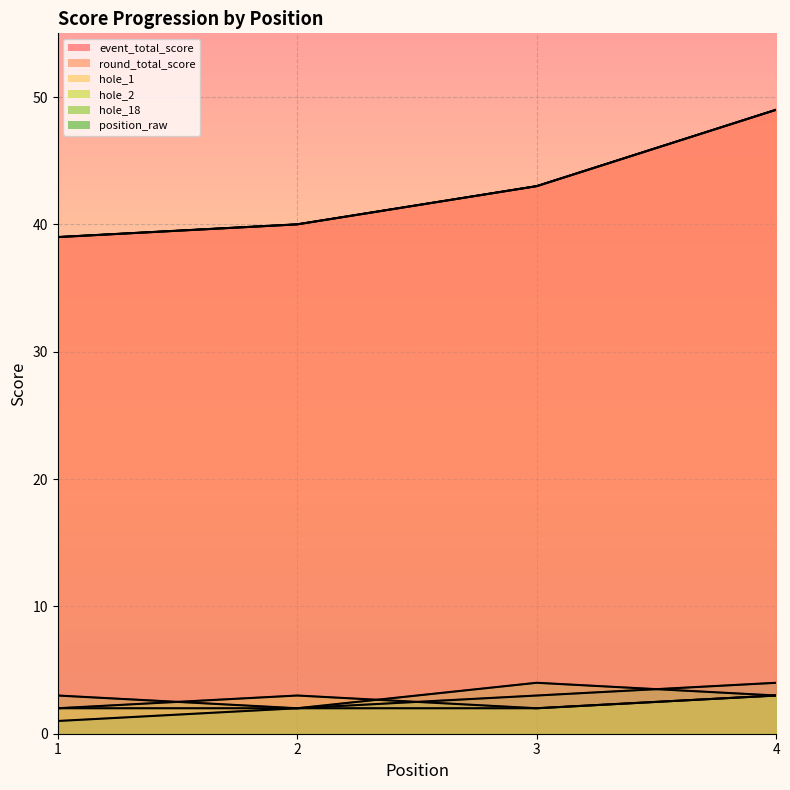

Is it true that position_raw equals 4 at 4?

True